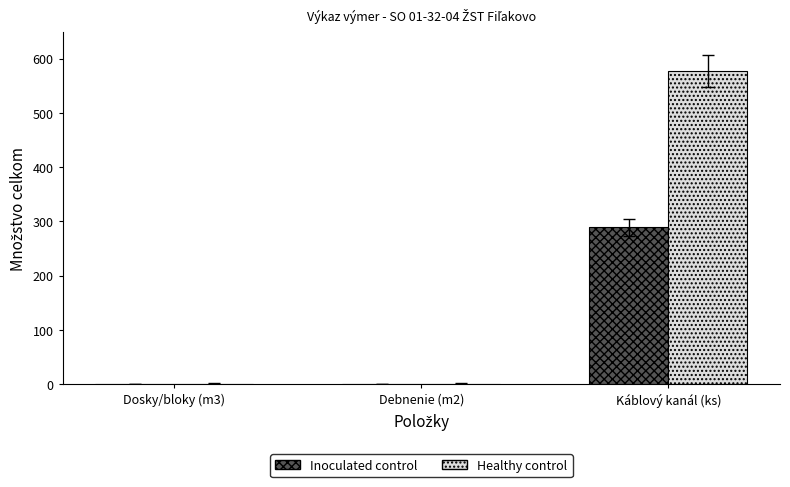

What are all the series names shown in the legend?

Inoculated control, Healthy control